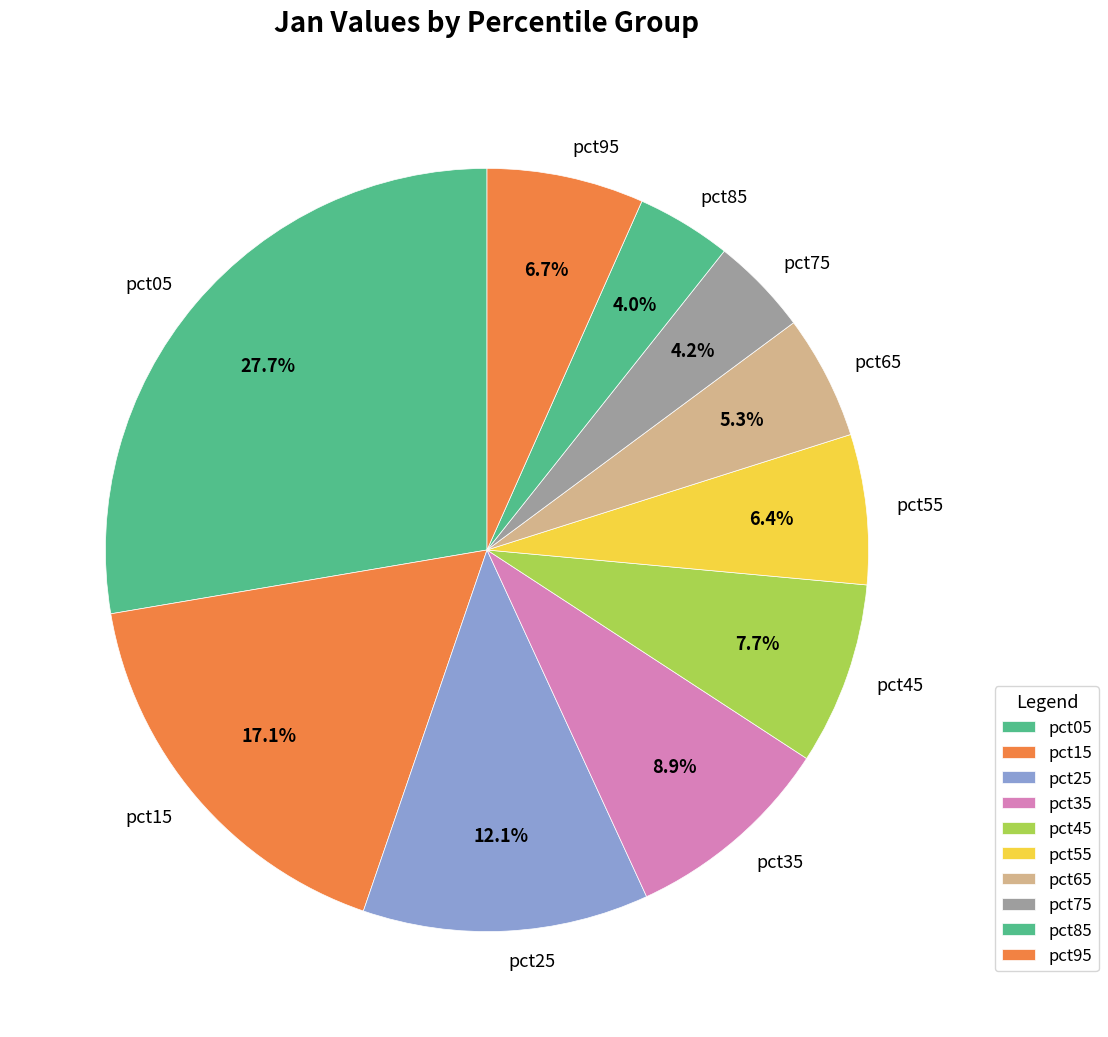

Is there any slice that represents more than half of the pie?

No